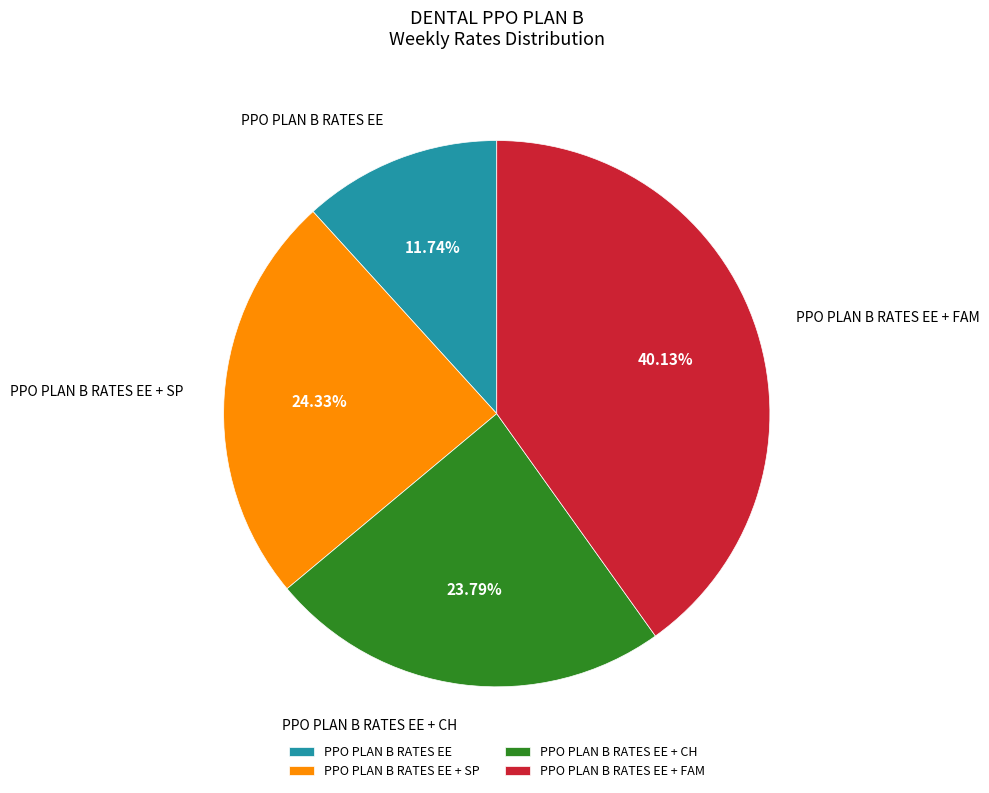

Is PPO PLAN B RATES EE the majority of the pie?

No